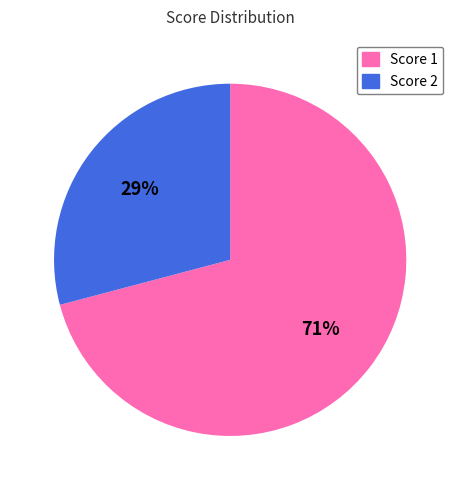

Is there a majority slice in this chart?

Yes